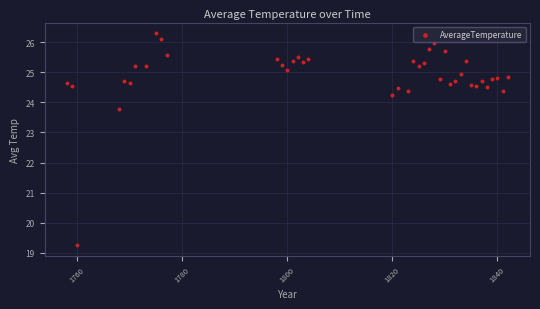

What Y value in the scatter plot is closest to 22?

23.8